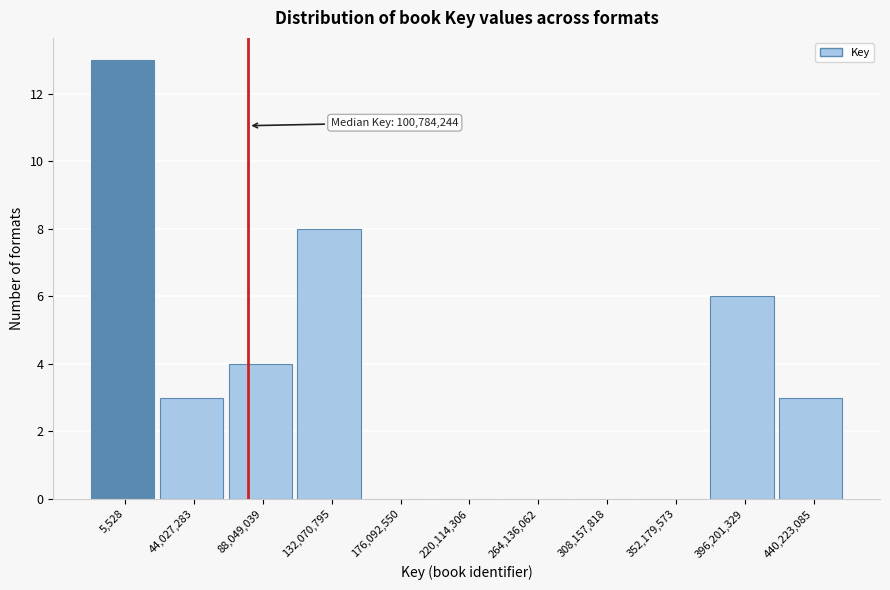

Reading right to left, what are all the values shown in this chart?

440,223,085=3	396,201,329=6	352,179,573=0	308,157,818=0	264,136,062=0	220,114,306=0	176,092,550=0	132,070,795=8	88,049,039=4	44,027,283=3	5,528=13